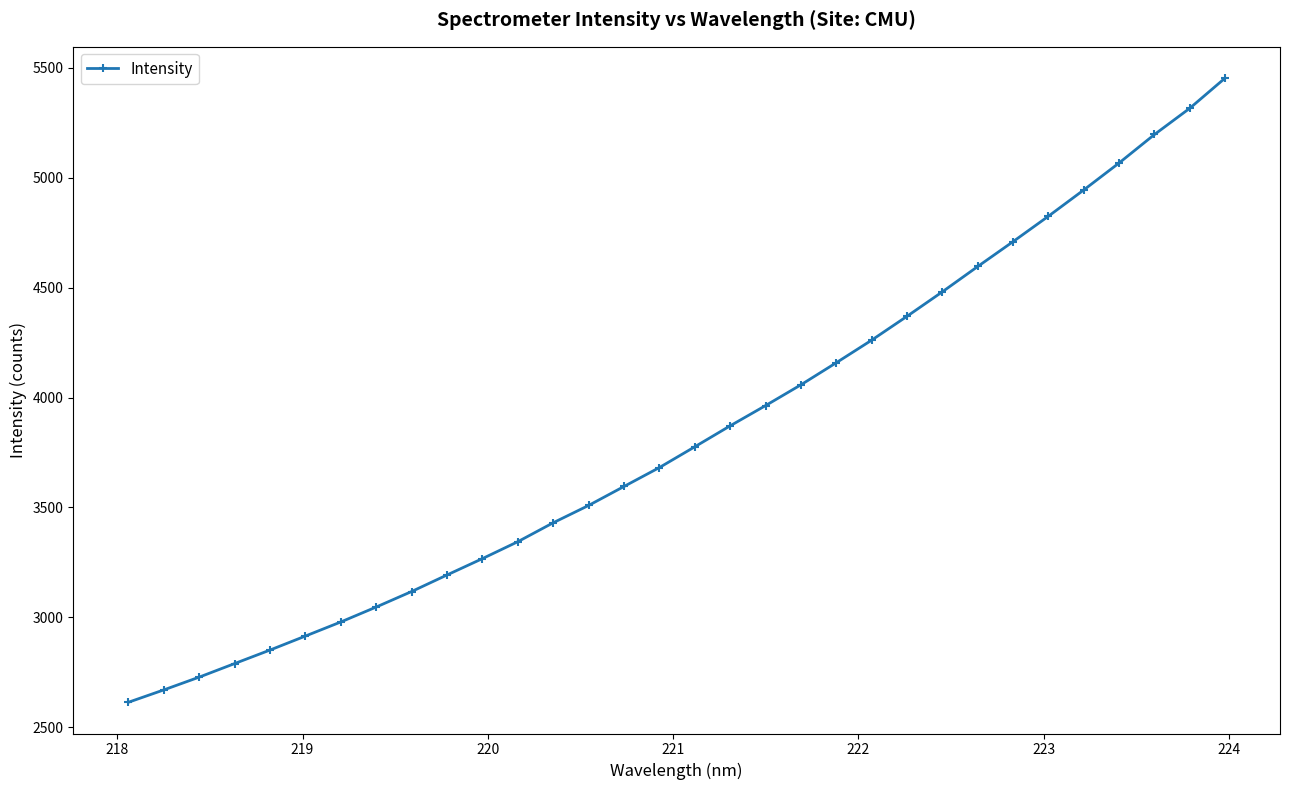

What is the value of the 21st point from the left?

4158.6